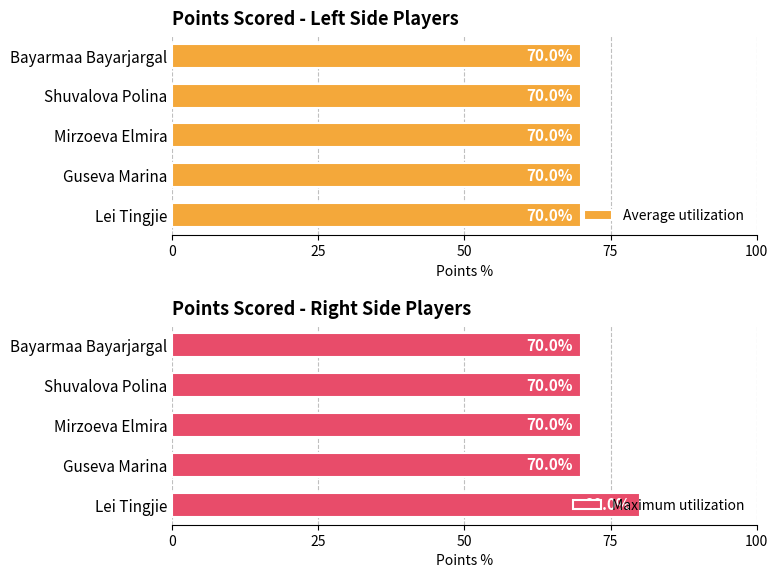

How many Maximum utilization values are between 70 and 71?

4